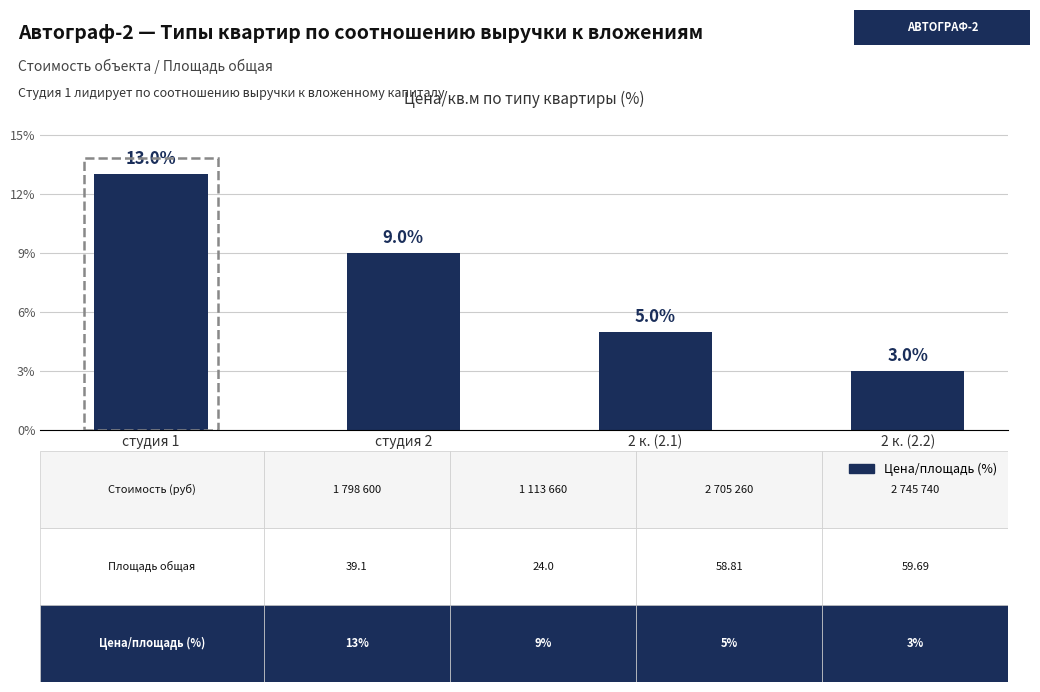

Reading right to left, what are all the values shown in this chart?

3	5	9	13